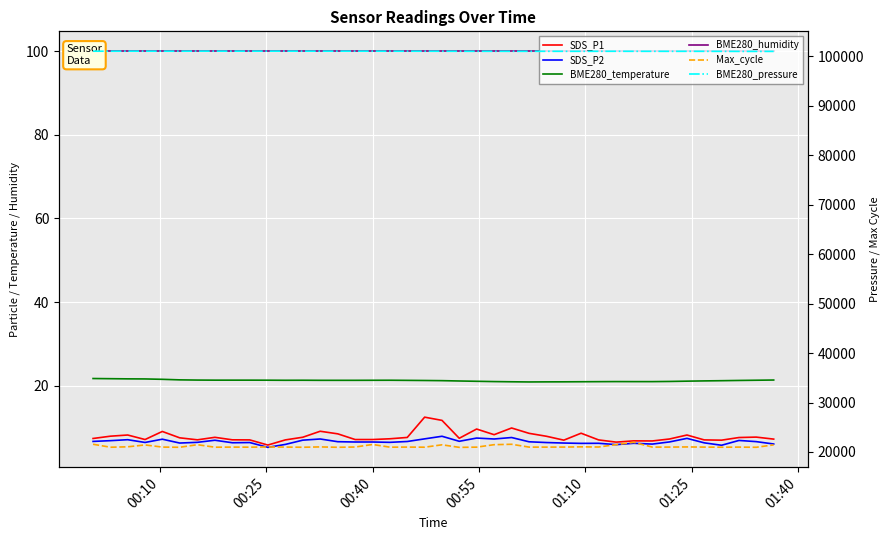

Is it true that BME280_pressure equals 138015.9 at 7?

False